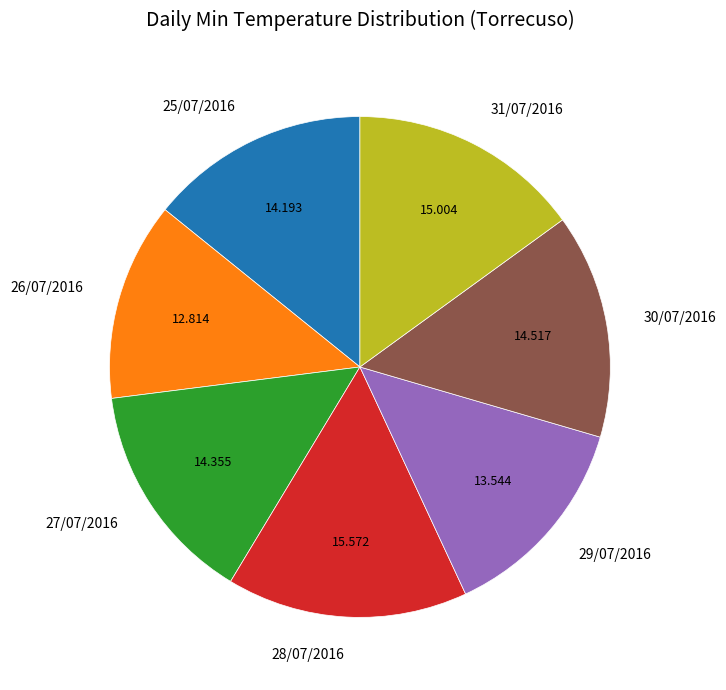

Is there a majority slice in this chart?

No